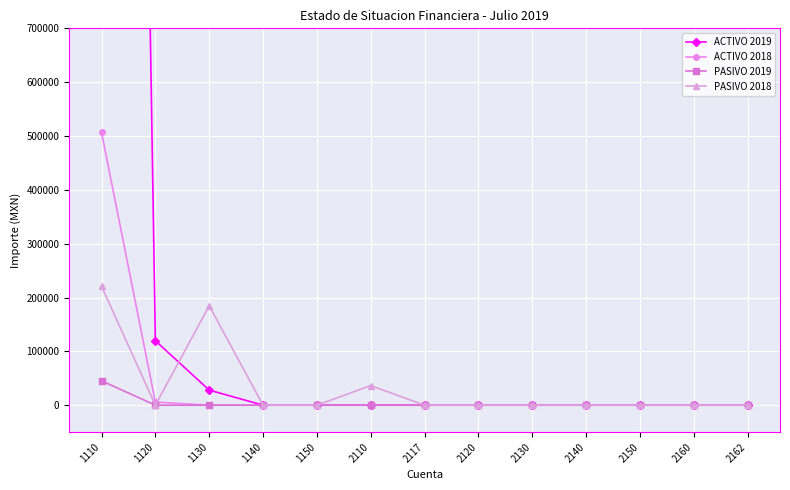

How many positive values does the ACTIVO 2018 series have?

2